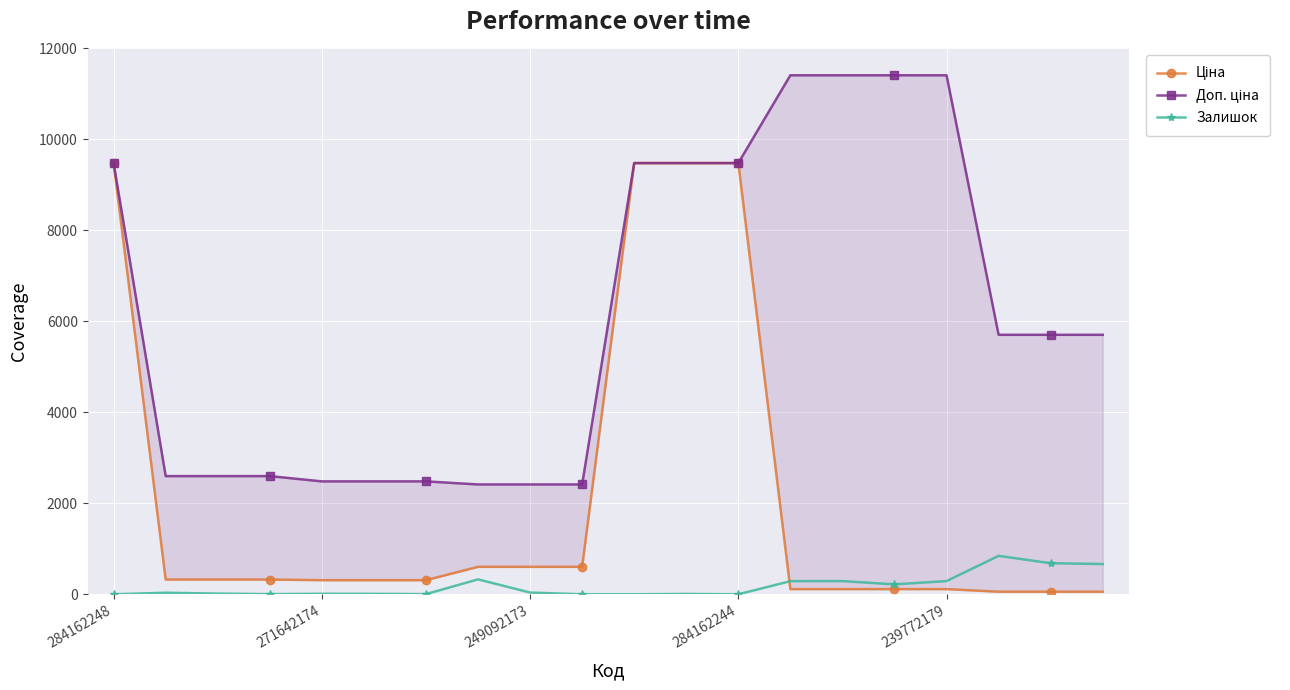

Where does the Залишок series first go above 34?

7